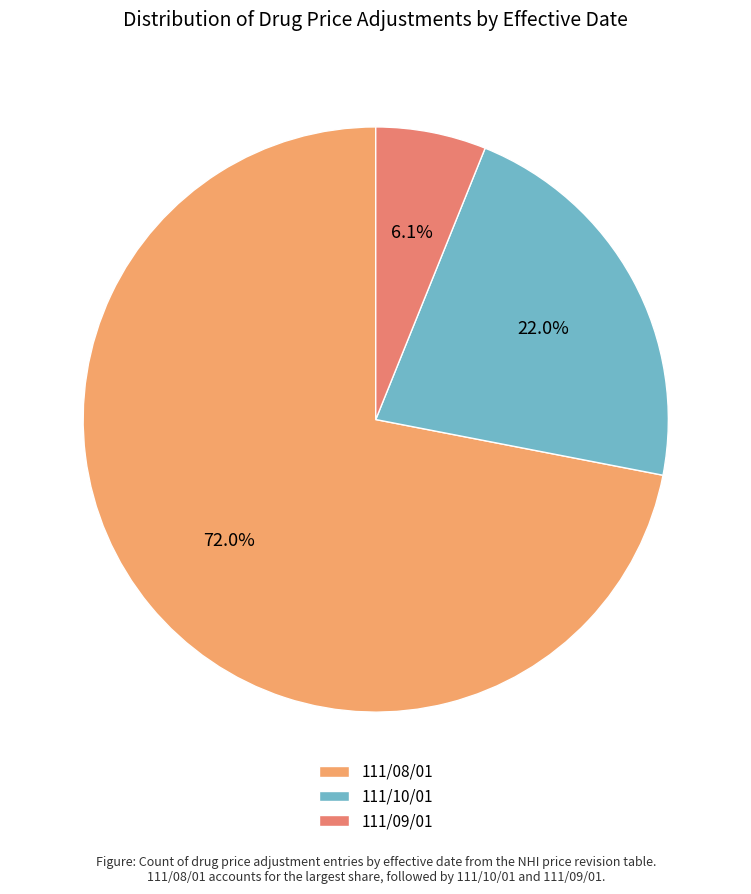

Is it true that 111/09/01 is 40% of the pie?

False